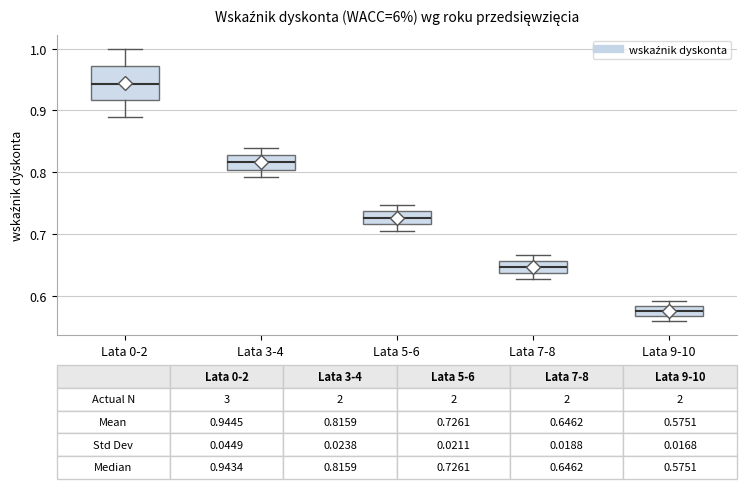

Which box has the lowest median line?

Lata 9-10